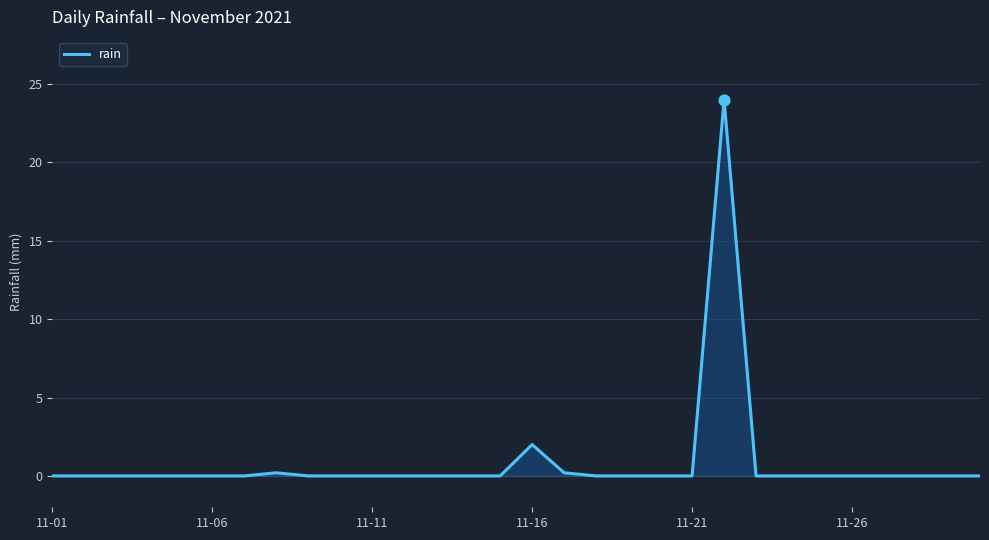

What is the maximum value shown in the chart?

24.0